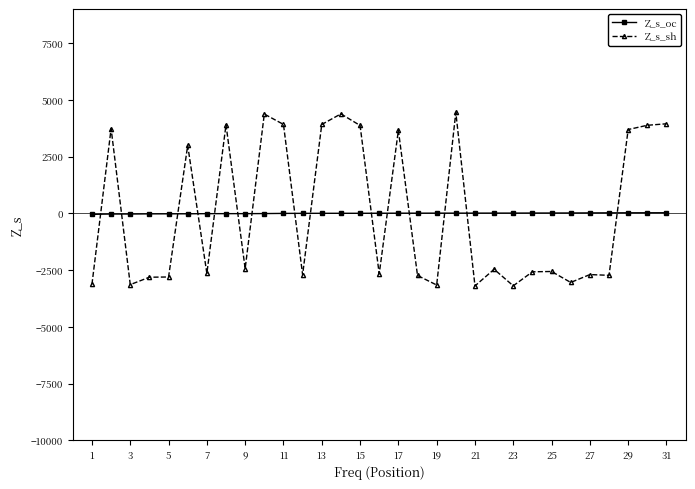

What is the difference between the maximum and minimum values in the Z_s_sh series?

7644.5